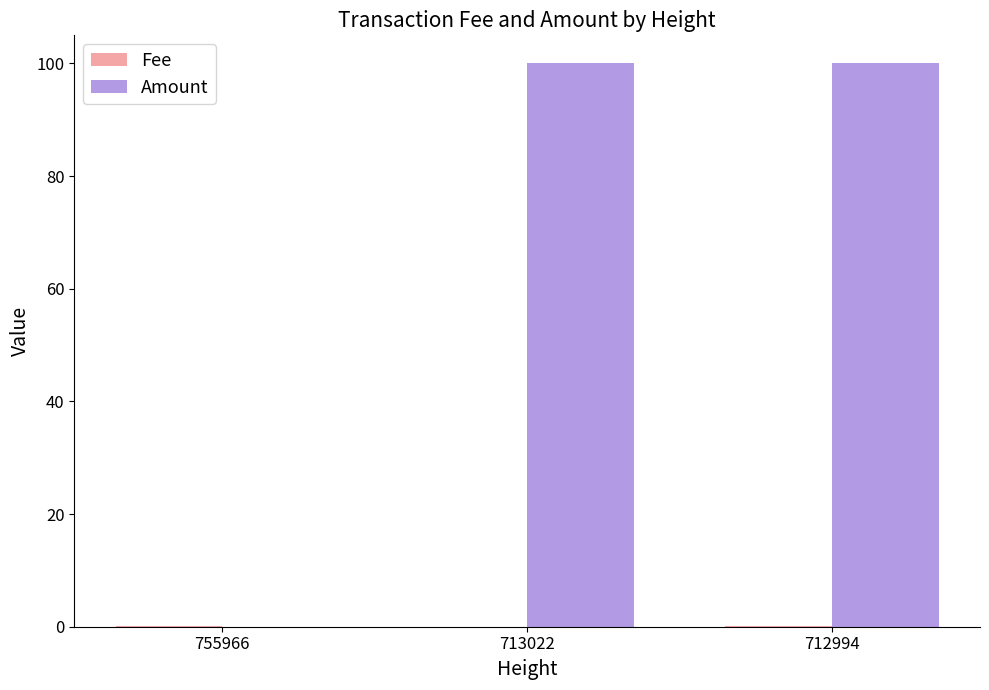

How many data points does each series have?

3